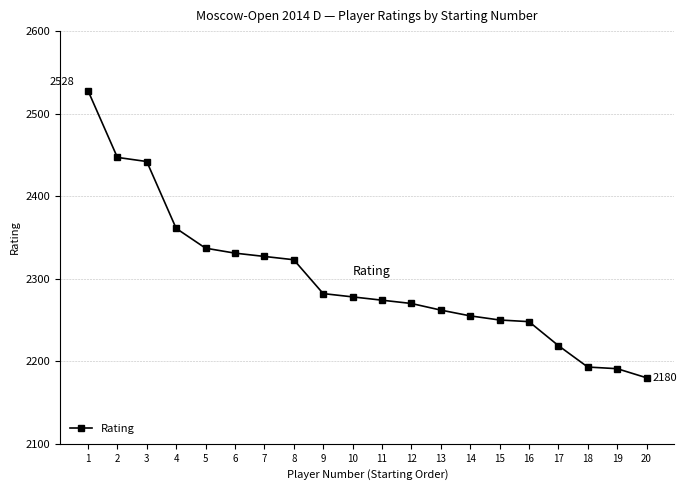

What is the maximum value shown in the chart?

2528